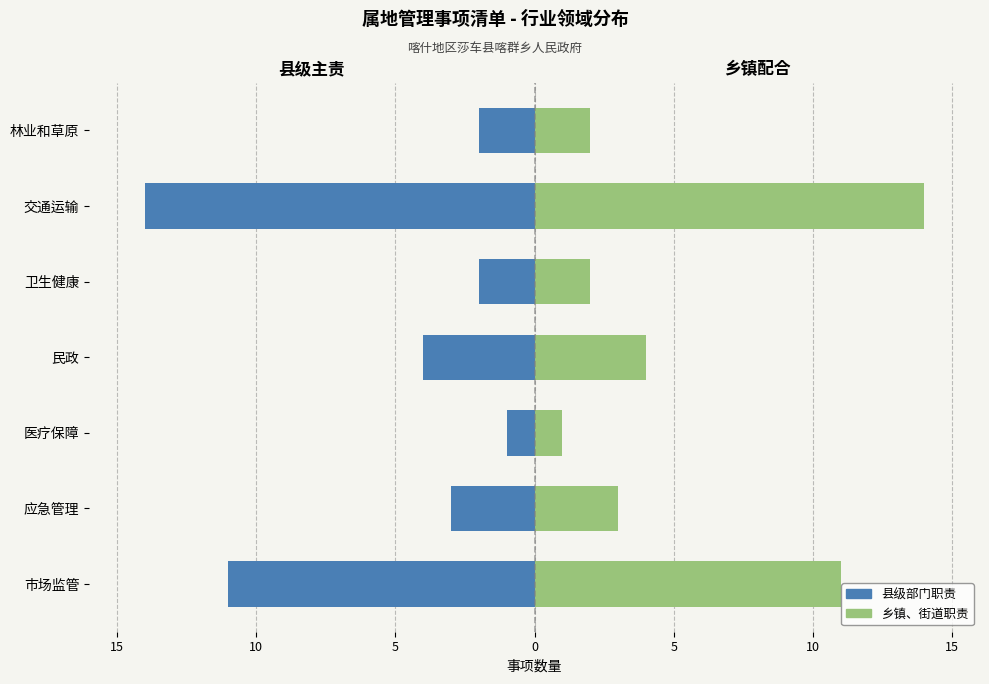

What is the difference between the second highest and minimum values in the 乡镇、街道职责 series?

10